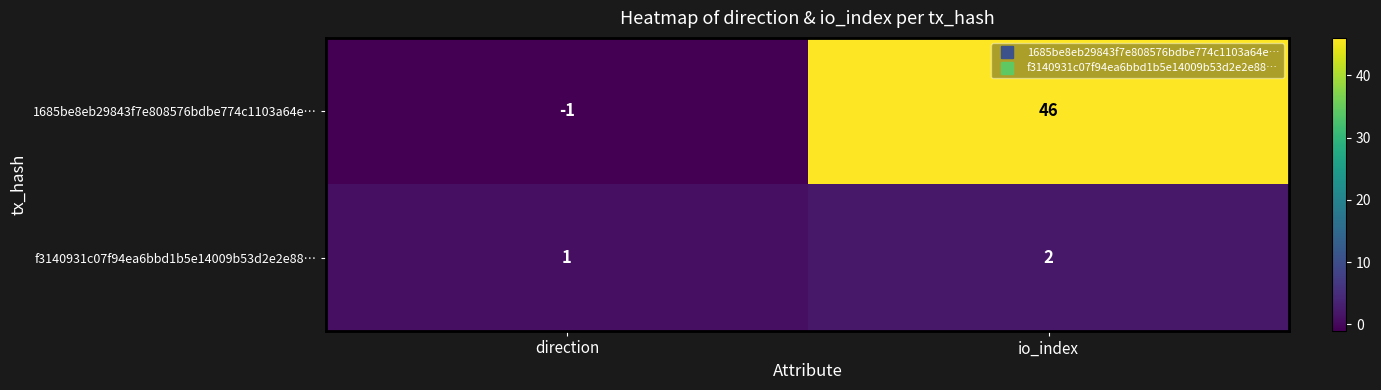

Reading left to right, list all the values displayed in this chart.

1685be8eb29843f7e808576bdbe774c1103a64e…: -1	46
f3140931c07f94ea6bbd1b5e14009b53d2e2e88…: 1	2